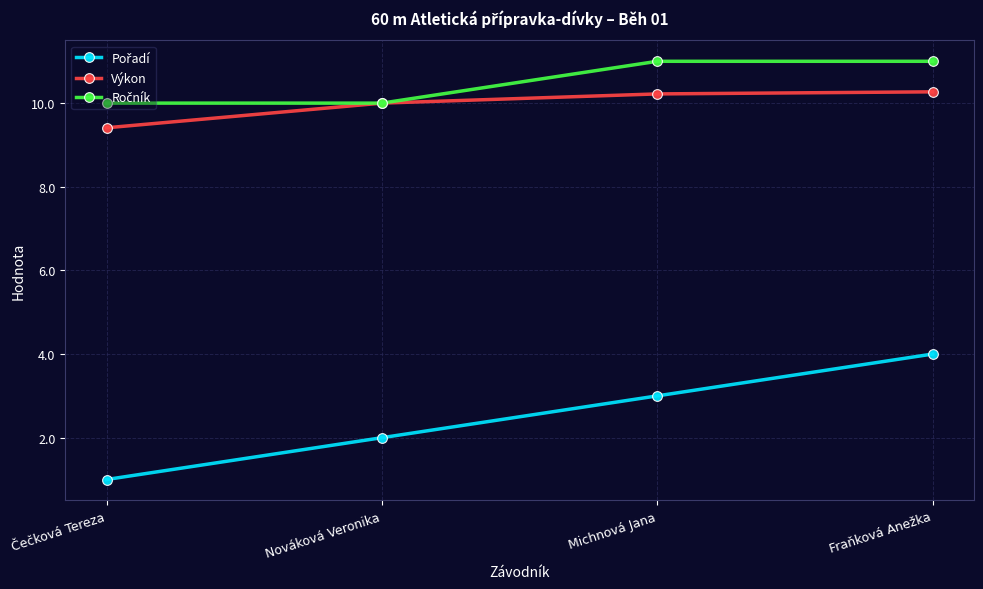

At which category is the sum across all series the highest?

Fraňková Anežka